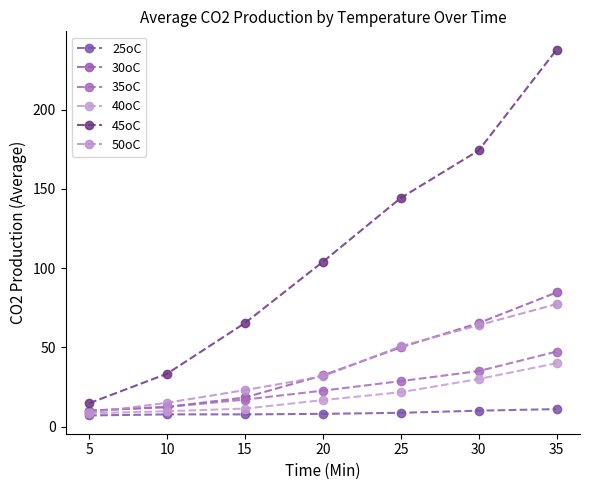

What are all the series names shown in the legend?

25oC, 30oC, 35oC, 40oC, 45oC, 50oC